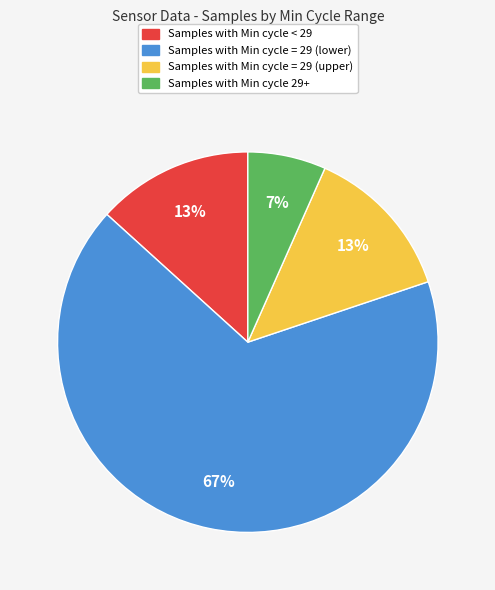

To the nearest percent, what is the average slice percentage?

25%